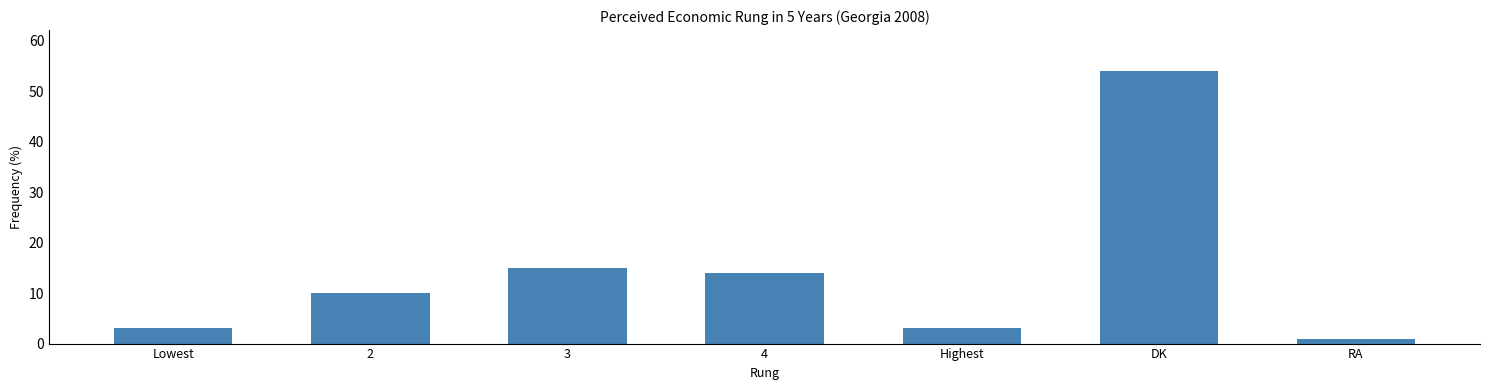

What is the greatest value displayed?

54